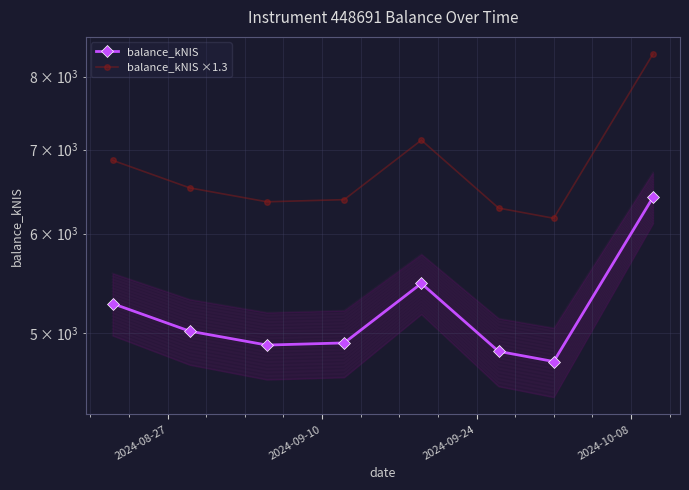

What is the value of the balance_kNIS ×1.3 point at the 8th from the left?

8338.2